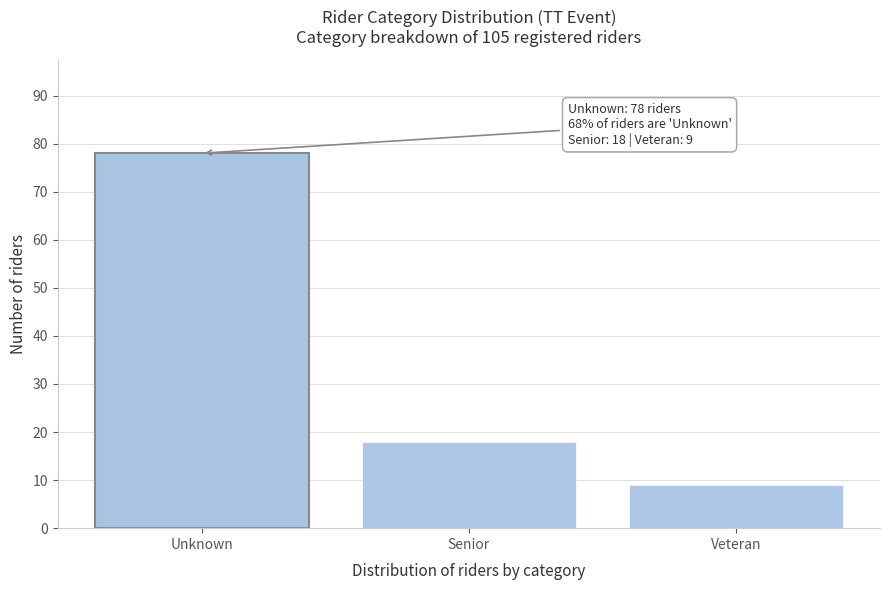

Reading left to right, transcribe all the data shown in this chart.

78	18	9